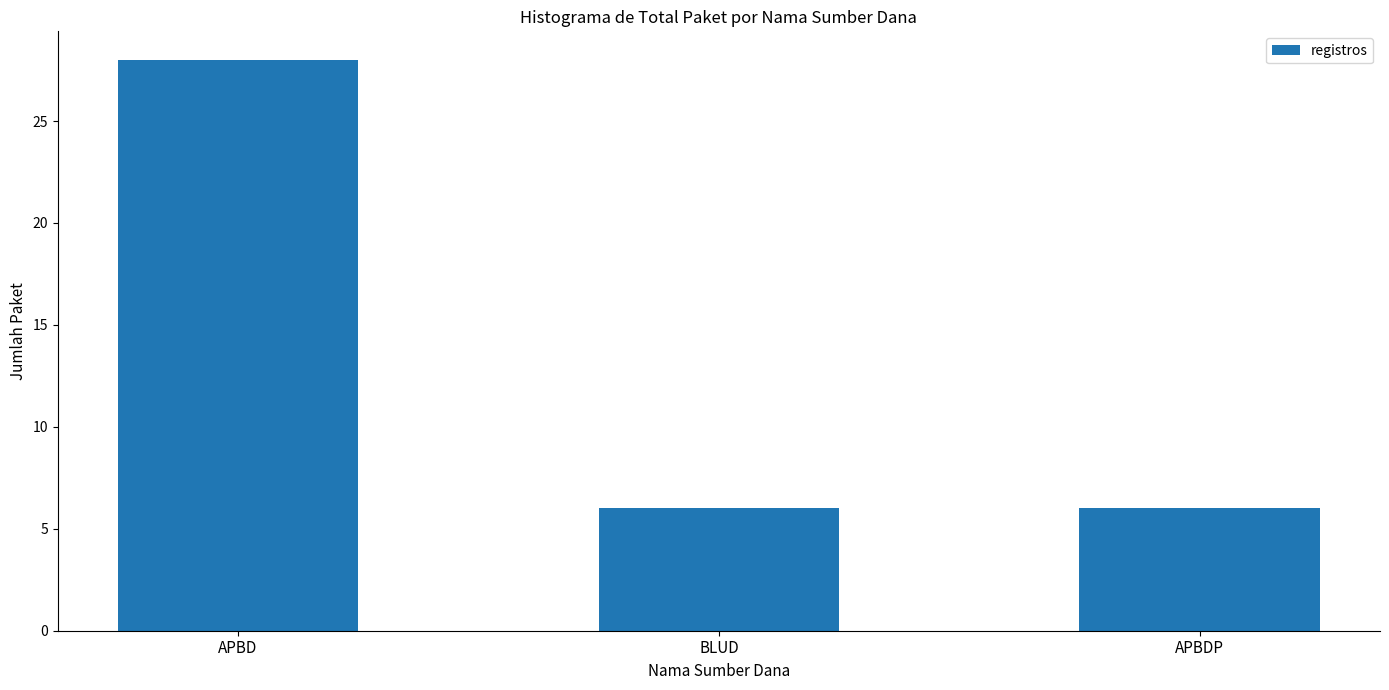

Approximately how many times larger is the value at APBDP compared to APBD?

0.2